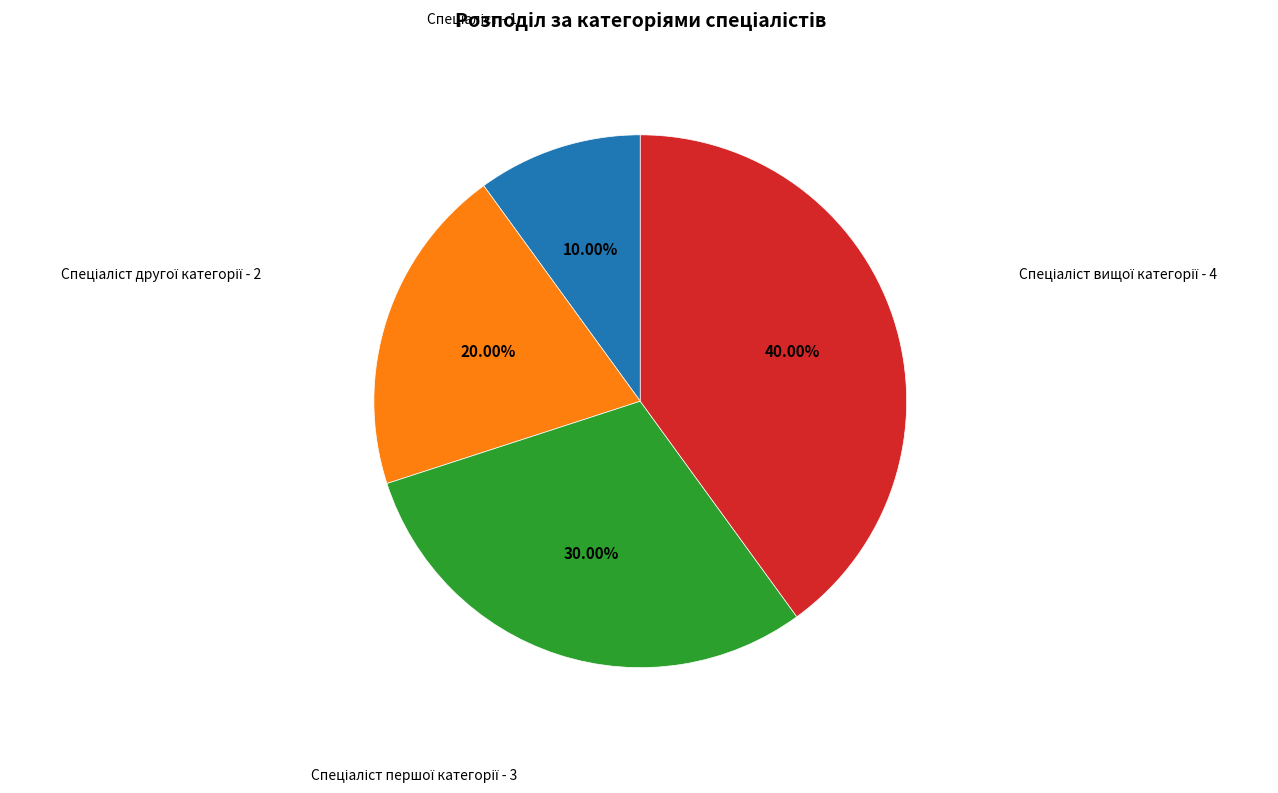

Is there any slice that represents more than half of the pie?

No